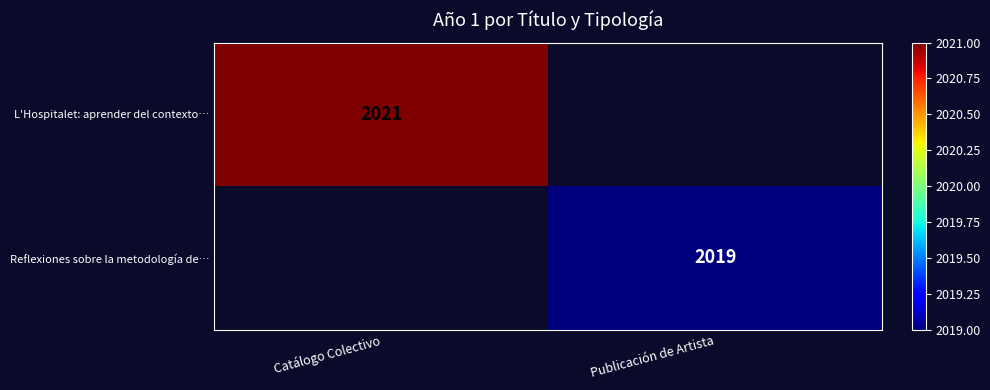

Is the value of Reflexiones sobre la metodología de… at Publicación de Artista greater than the value of L'Hospitalet: aprender del contexto… at Catálogo Colectivo?

No